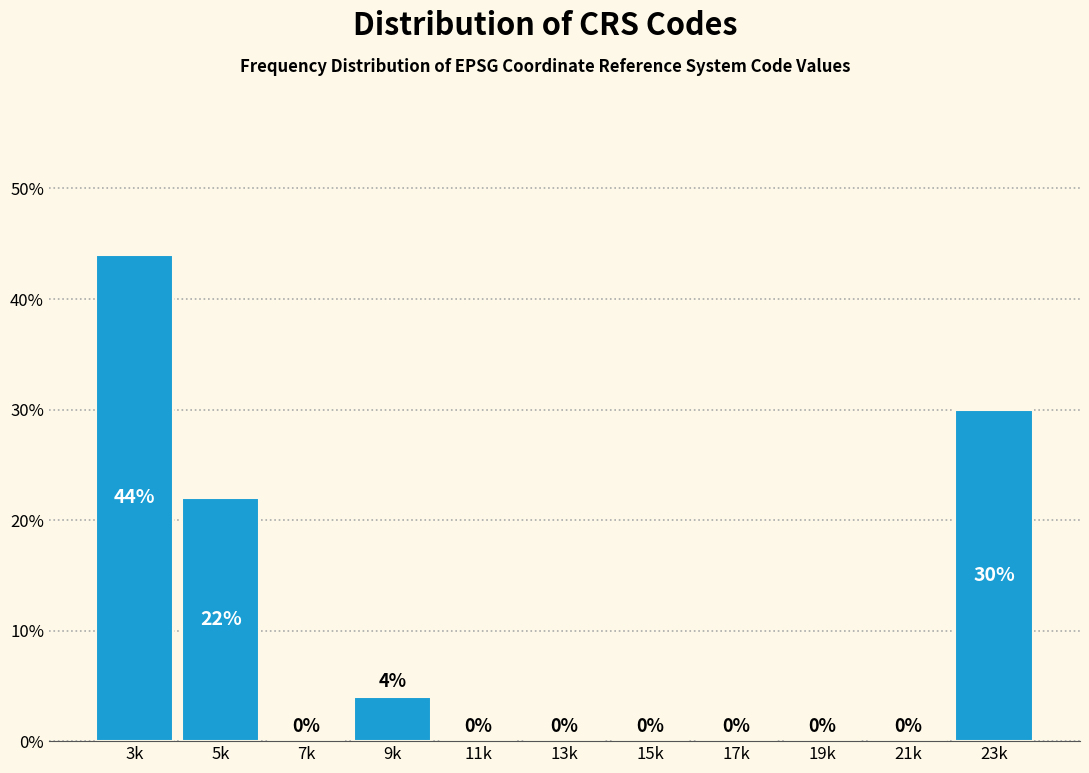

Reading left to right, transcribe all the data shown in this chart.

3k=44	5k=22	7k=0	9k=4	11k=0	13k=0	15k=0	17k=0	19k=0	21k=0	23k=30